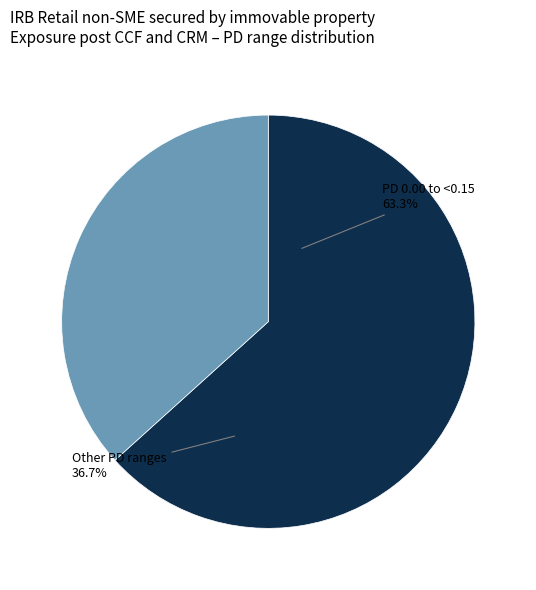

Which category has the biggest portion of the pie?

0.00 to <0.15